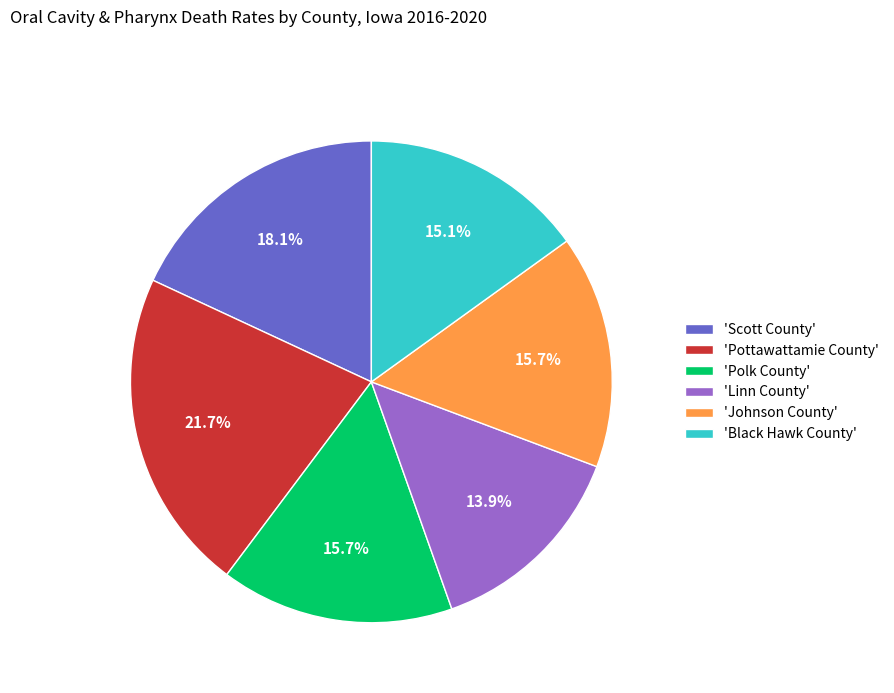

How many segments does this pie chart have?

6